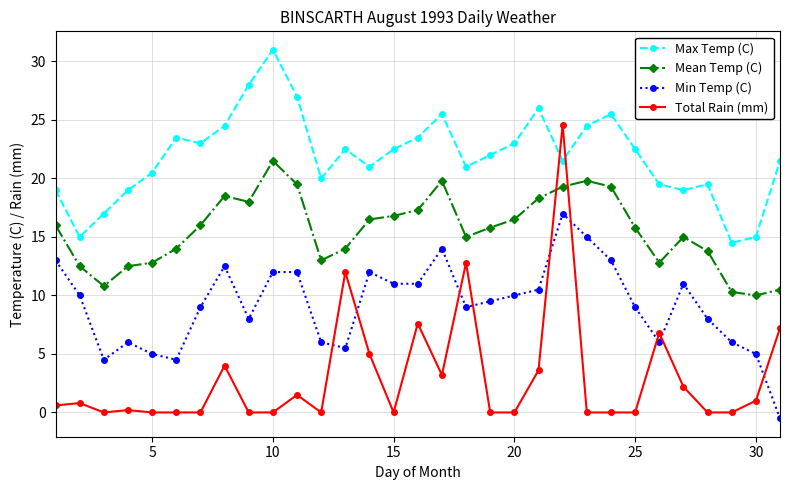

Reading right to left, transcribe all the data shown in this chart.

Max Temp (C): 21.5	15.0	14.5	19.5	19.0	19.5	22.5	25.5	24.5	21.5	26.0	23.0	22.0	21.0	25.5	23.5	22.5	21.0	22.5	20.0	27.0	31.0	28.0	24.5	23.0	23.5	20.5	19.0	17.0	15.0	19.0
Mean Temp (C): 10.5	10.0	10.3	13.8	15.0	12.8	15.8	19.3	19.8	19.3	18.3	16.5	15.8	15.0	19.8	17.3	16.8	16.5	14.0	13.0	19.5	21.5	18.0	18.5	16.0	14.0	12.8	12.5	10.8	12.5	16.0
Min Temp (C): -0.5	5.0	6.0	8.0	11.0	6.0	9.0	13.0	15.0	17.0	10.5	10.0	9.5	9.0	14.0	11.0	11.0	12.0	5.5	6.0	12.0	12.0	8.0	12.5	9.0	4.5	5.0	6.0	4.5	10.0	13.0
Total Rain (mm): 7.2	1.0	0.0	0.0	2.2	6.8	0.0	0.0	0.0	24.6	3.6	0.0	0.0	12.8	3.2	7.6	0.0	5.0	12.0	0.0	1.5	0.0	0.0	4.0	0.0	0.0	0.0	0.2	0.0	0.8	0.6